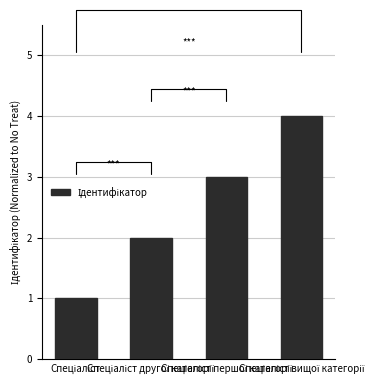

What is the sum of all values?

10